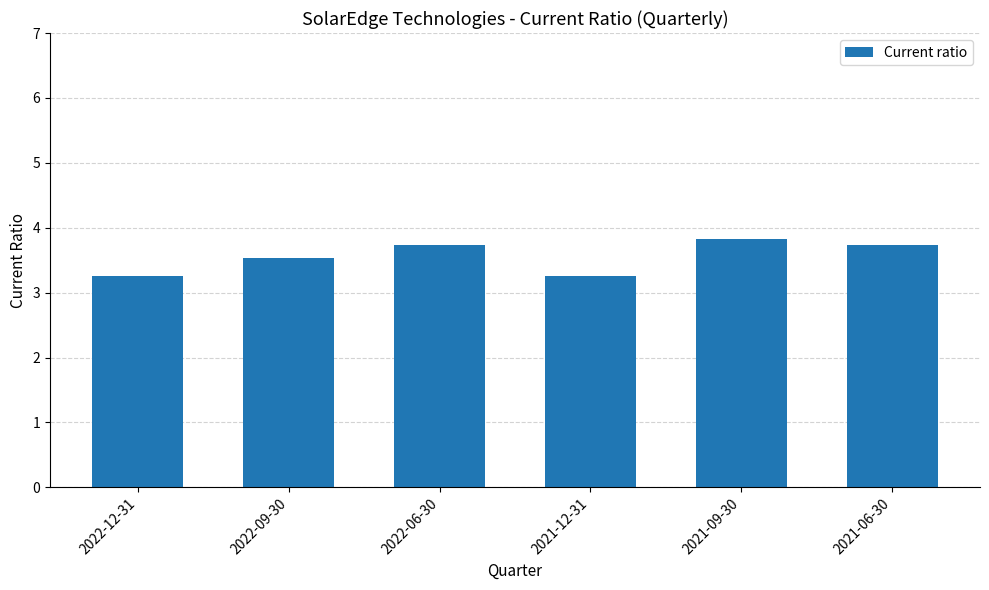

What is the smallest value displayed?

3.3